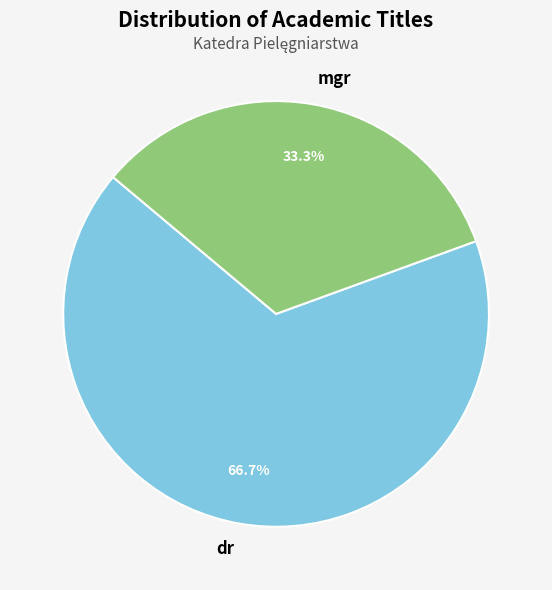

To the nearest percent, what percentage of the pie is dr?

67%